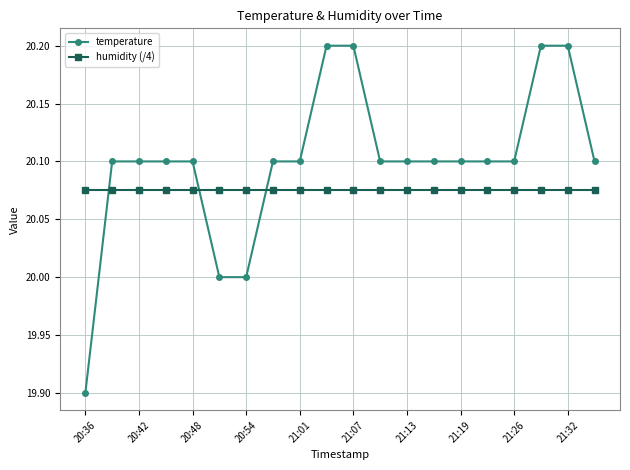

Which series has the largest total across all categories?

temperature